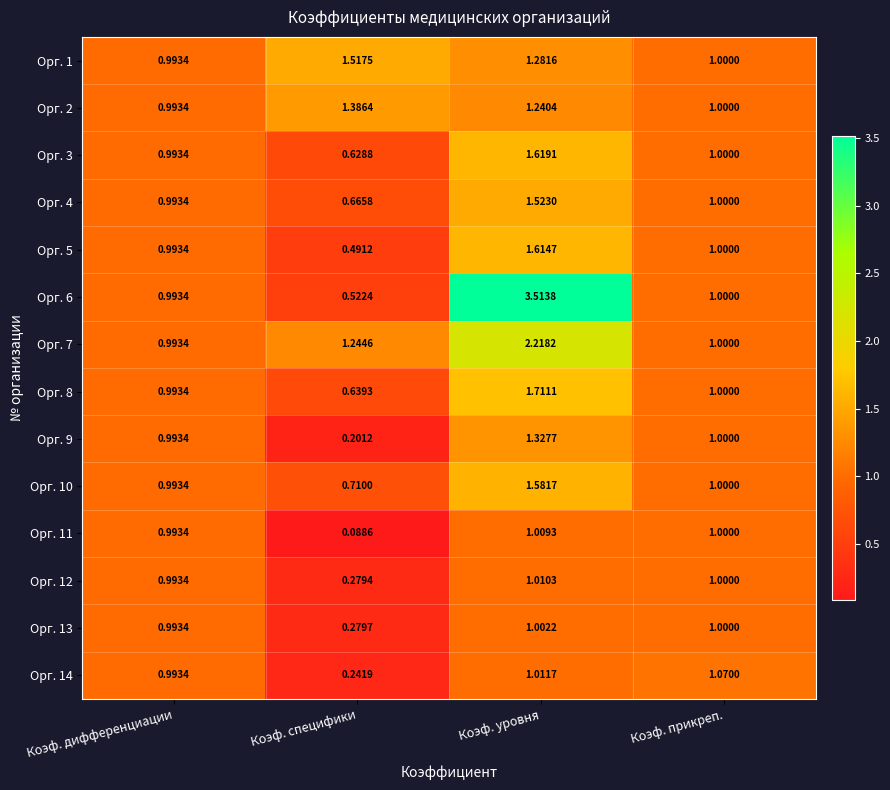

List the series in order of their peak value, lowest first.

Орг. 13, Орг. 11, Орг. 12, Орг. 14, Орг. 9, Орг. 2, Орг. 1, Орг. 4, Орг. 10, Орг. 5, Орг. 3, Орг. 8, Орг. 7, Орг. 6